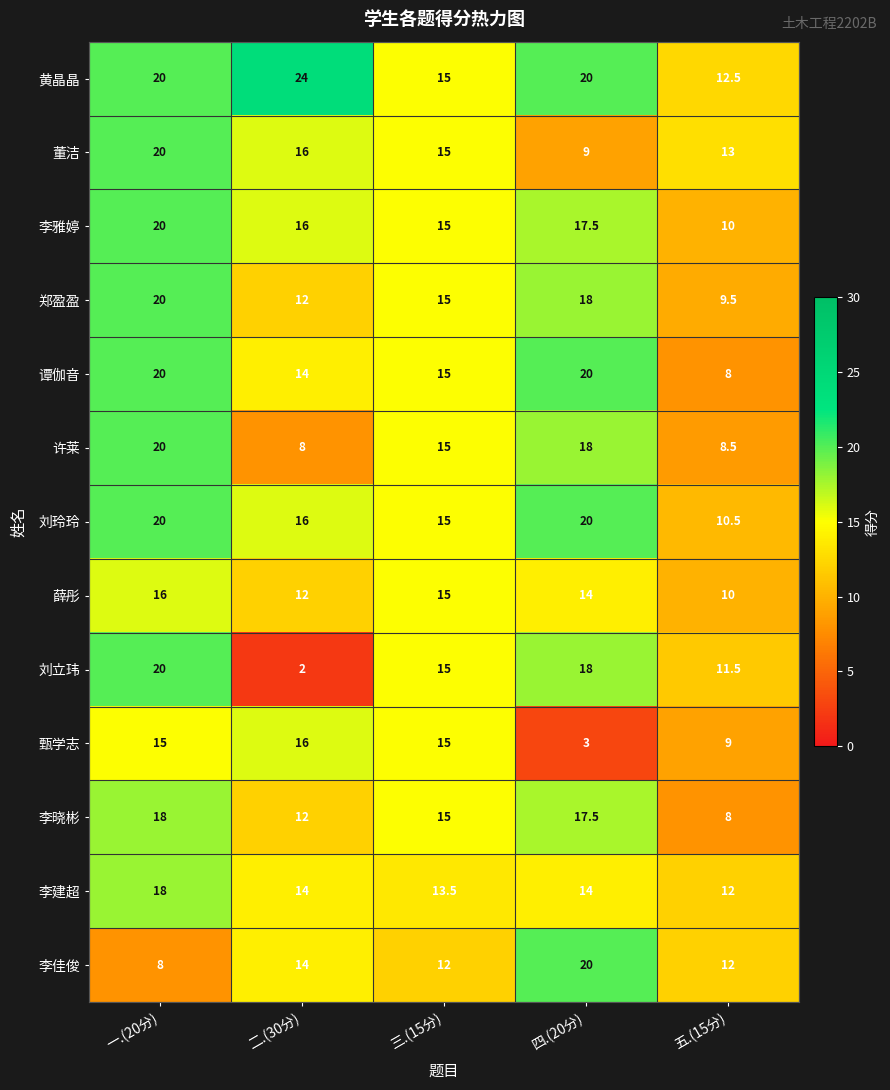

At which label does 李建超 first exceed 14?

一.(20分)